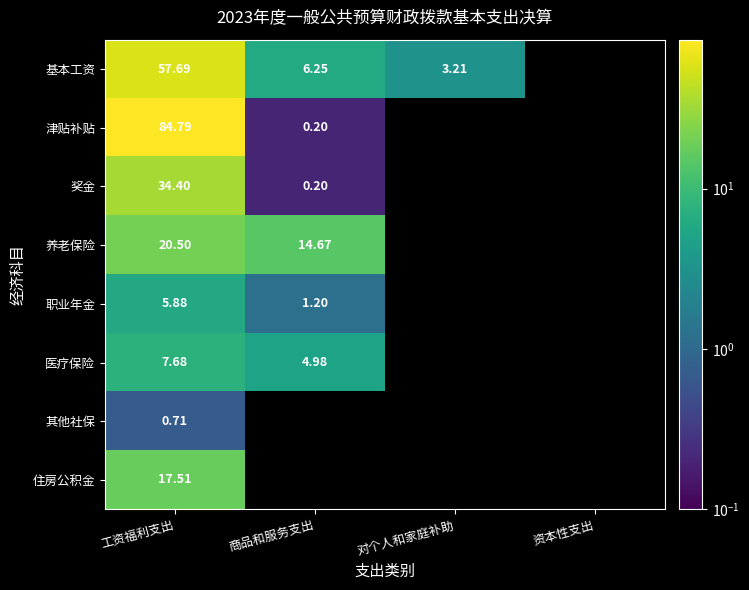

Rank the series at 工资福利支出 from highest to lowest value.

津贴补贴, 基本工资, 奖金, 养老保险, 住房公积金, 医疗保险, 职业年金, 其他社保